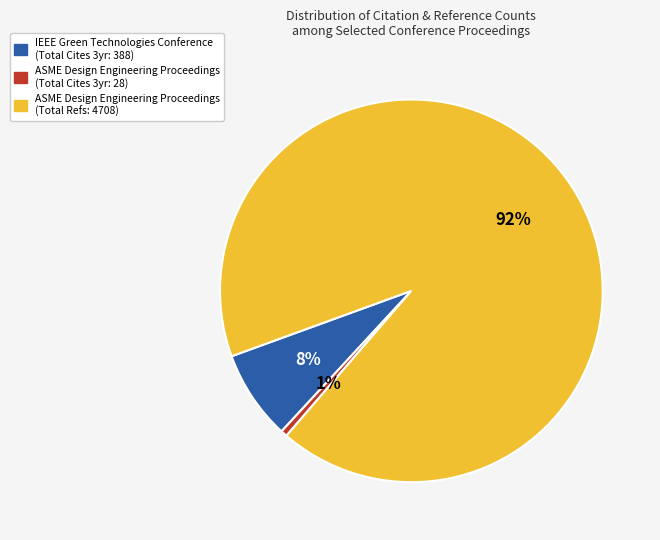

To the nearest percent, what is the average slice percentage?

33%